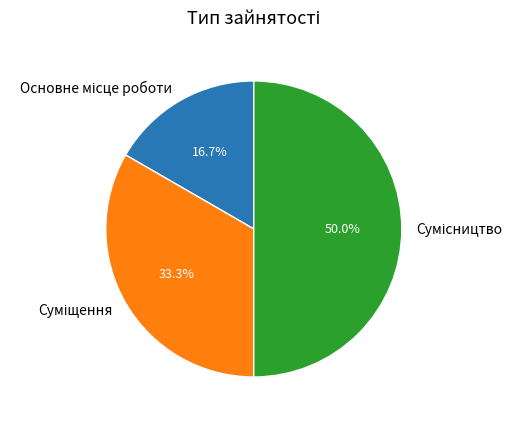

What is the change in value from Суміщення to Сумісництво?

+1